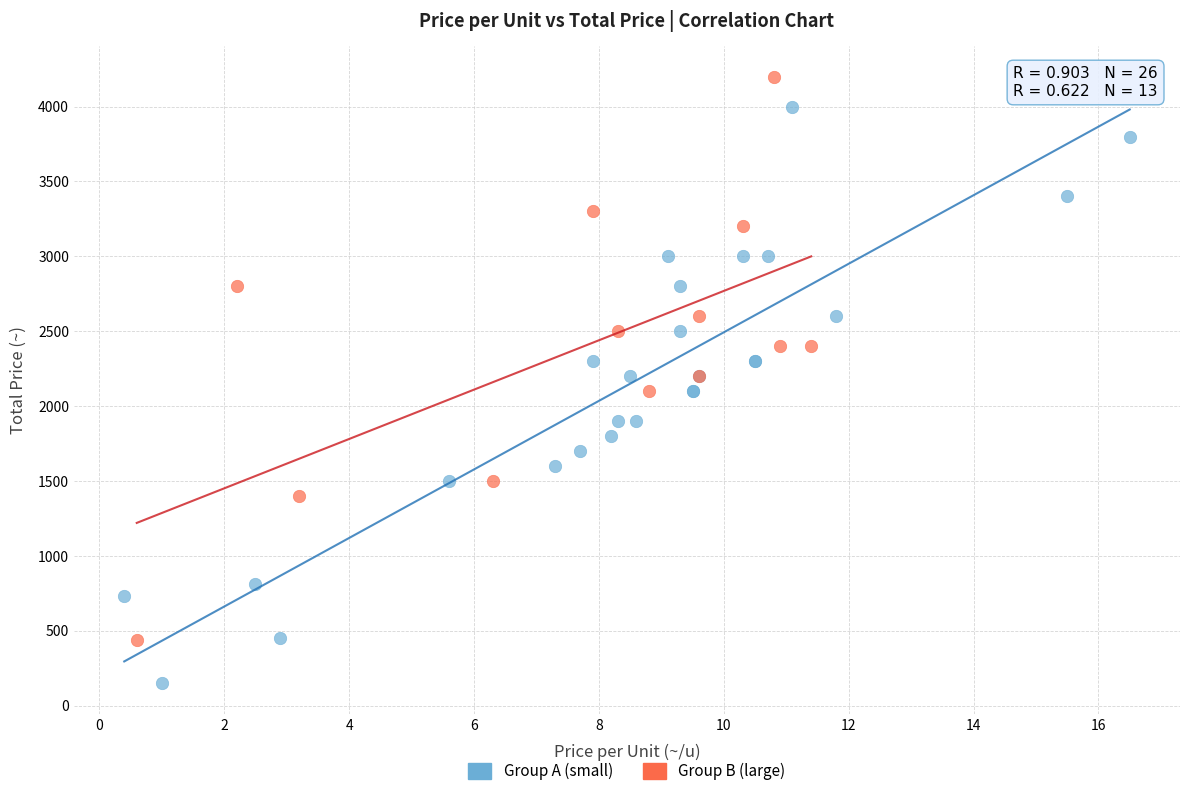

Which series contains the highest Y value?

Group B (large)